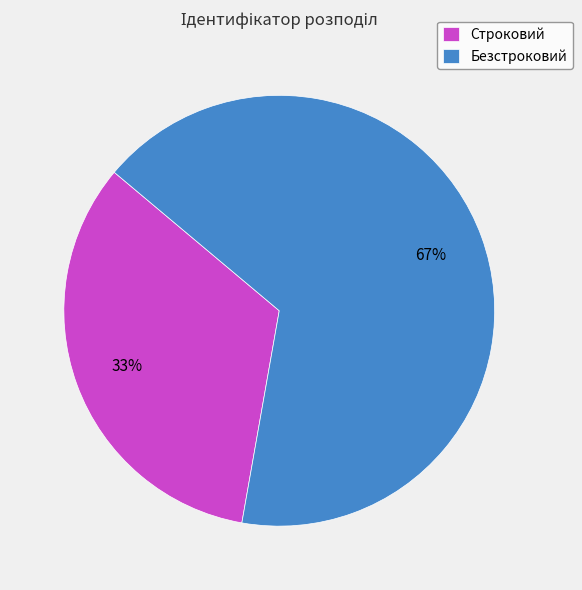

To the nearest percent, what is the combined percentage of Строковий and Безстроковий?

100%